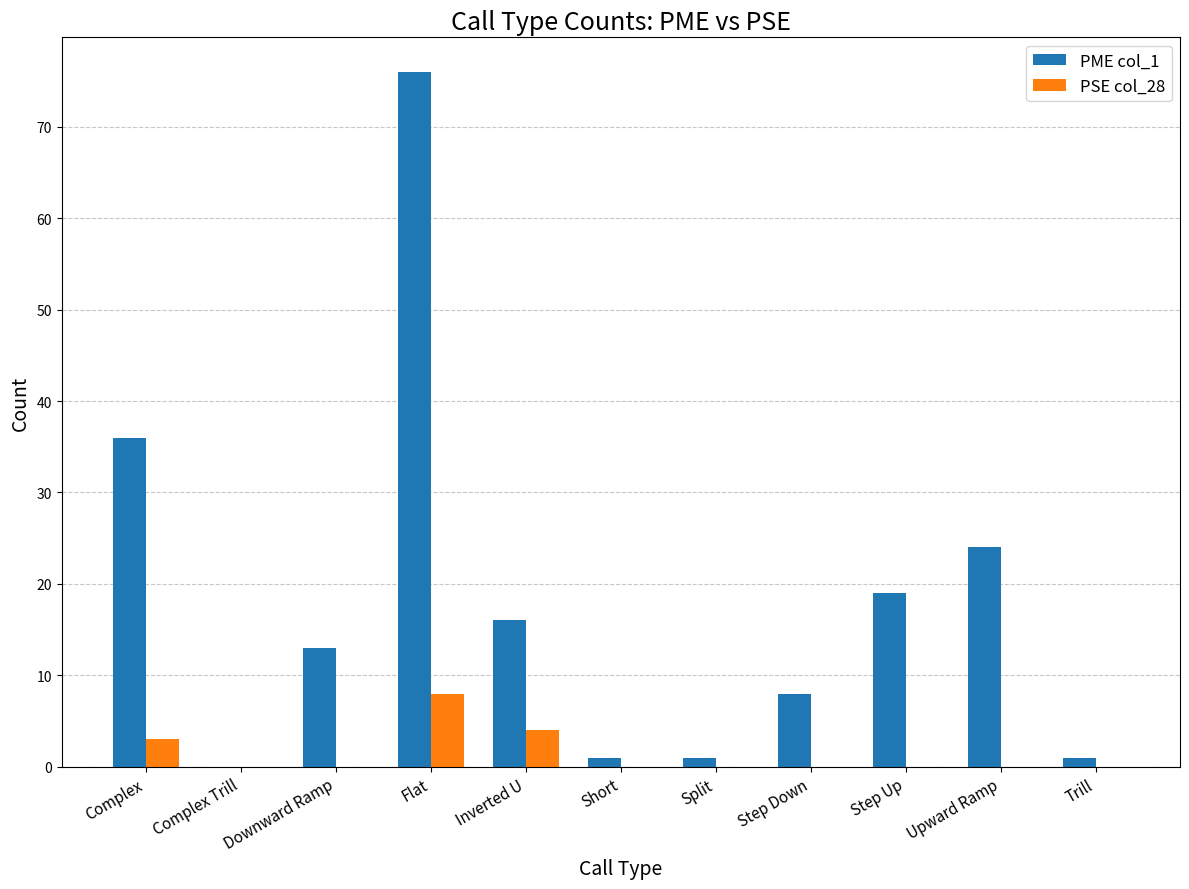

Which category has the highest value across all series?

Flat